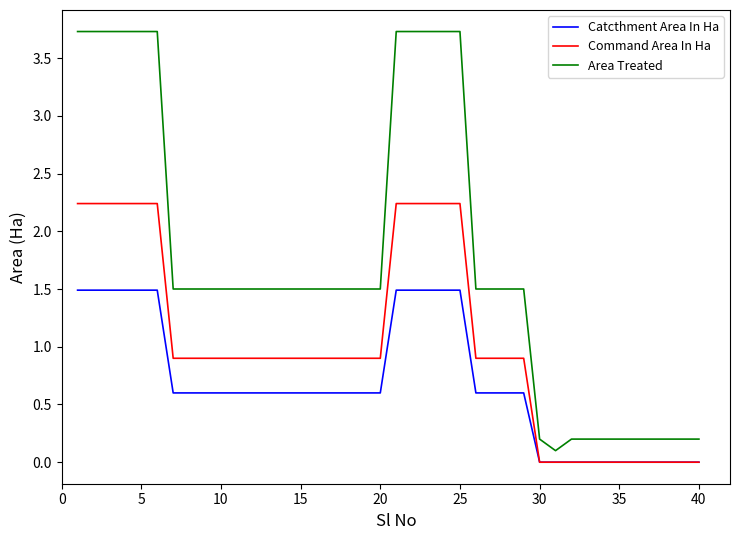

What is the sum of all Area Treated values?

70.1